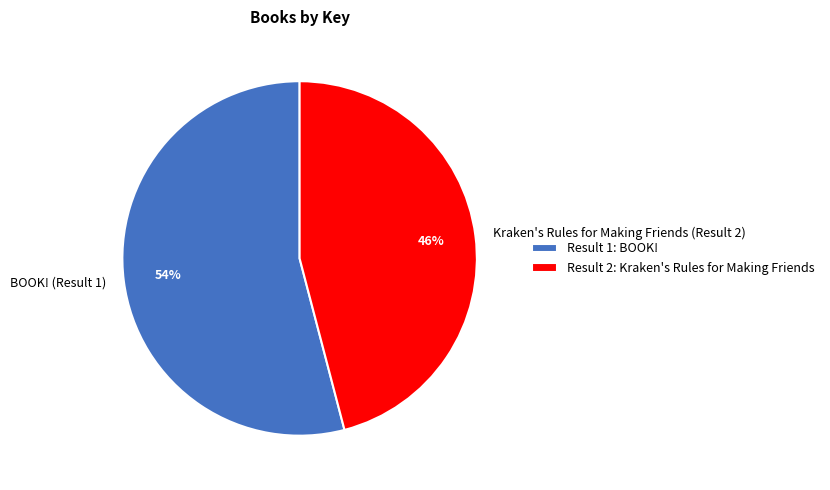

Is the sum of BOOK! (Result 1) and Kraken's Rules for Making Friends (Result 2) greater than half?

Yes